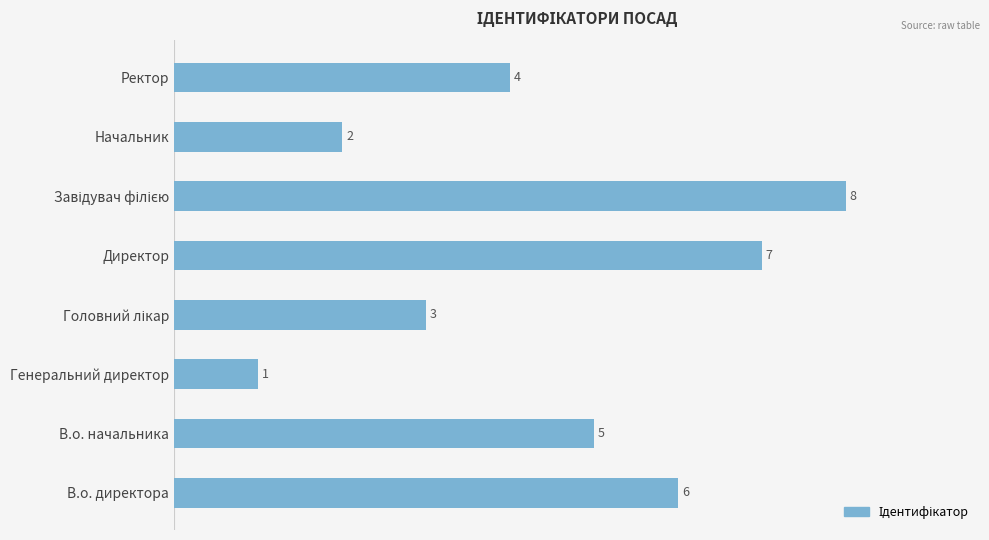

What is the smallest value displayed?

1